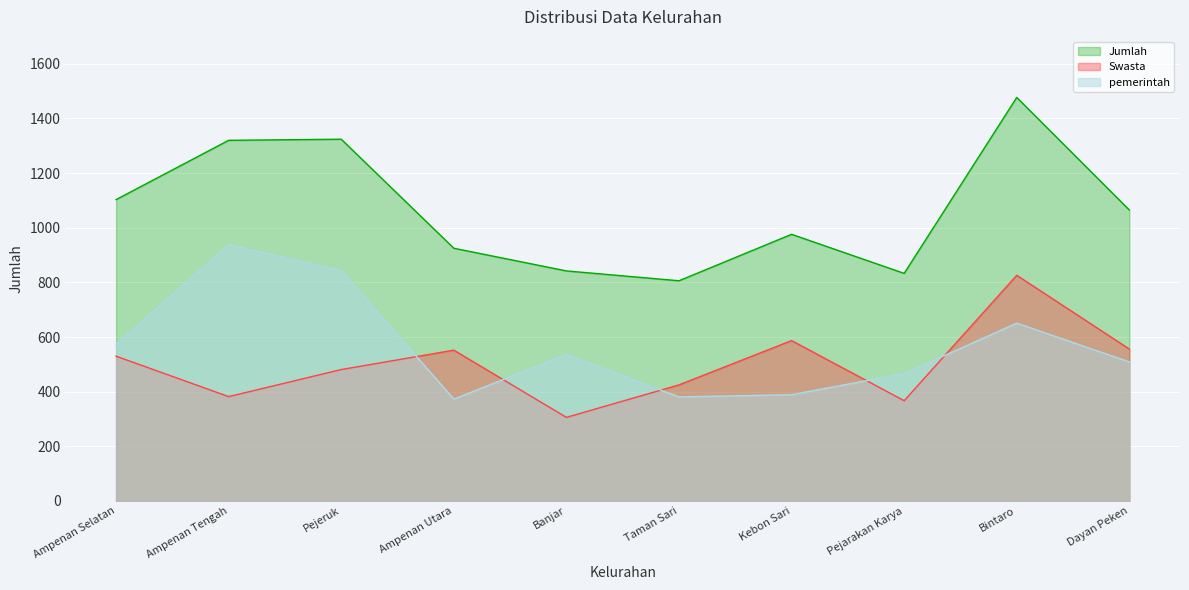

At which label does Jumlah first exceed 1065?

Ampenan Selatan